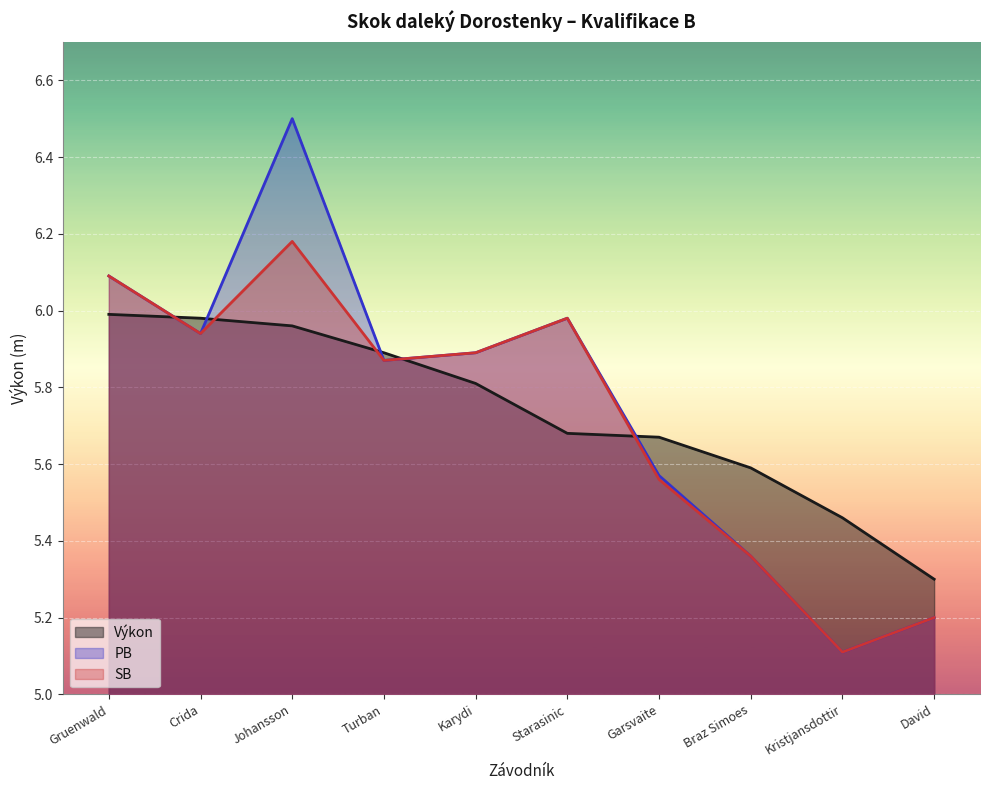

Rank the categories by Výkon value from highest to lowest.

Gruenwald, Crida, Johansson, Turban, Karydi, Starasinic, Garsvaite, Braz Simoes, Kristjansdottir, David